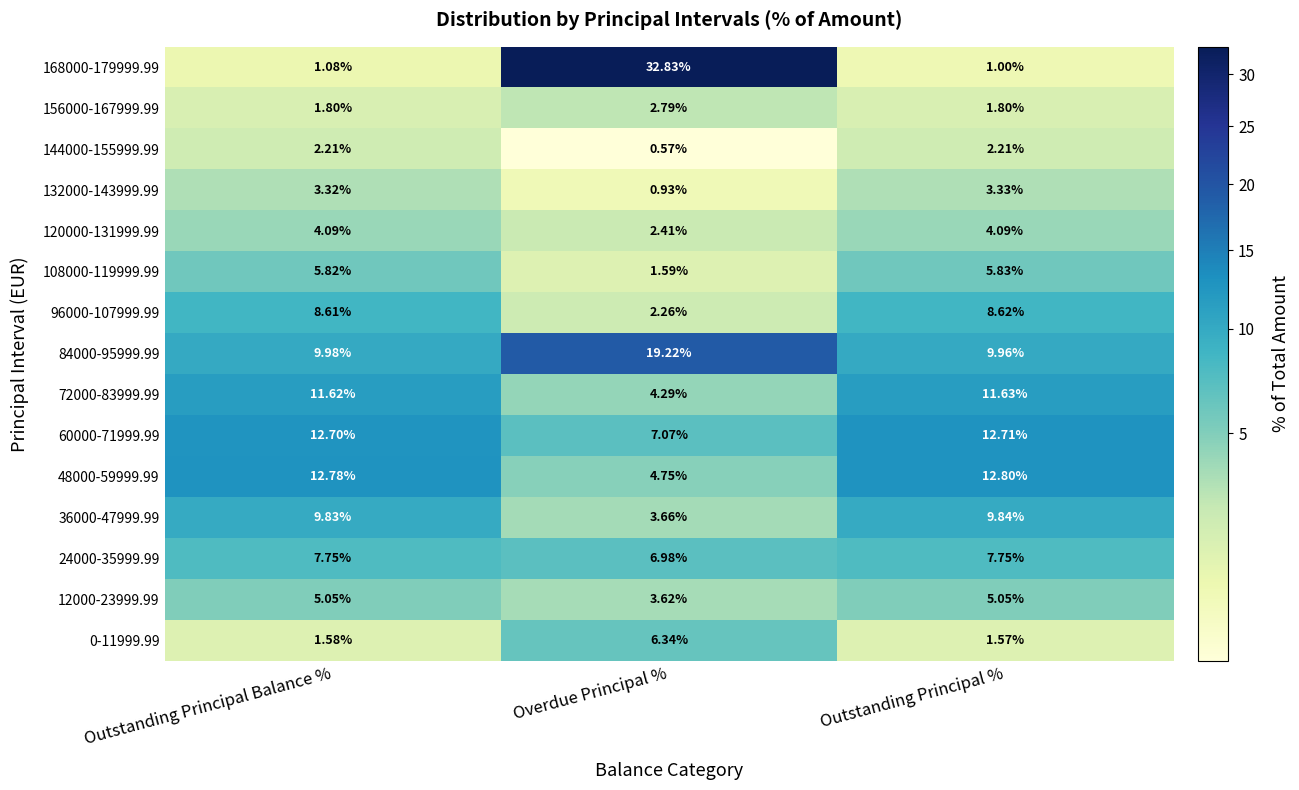

What is the spread (max minus min) of values at Outstanding Principal %?

11.8